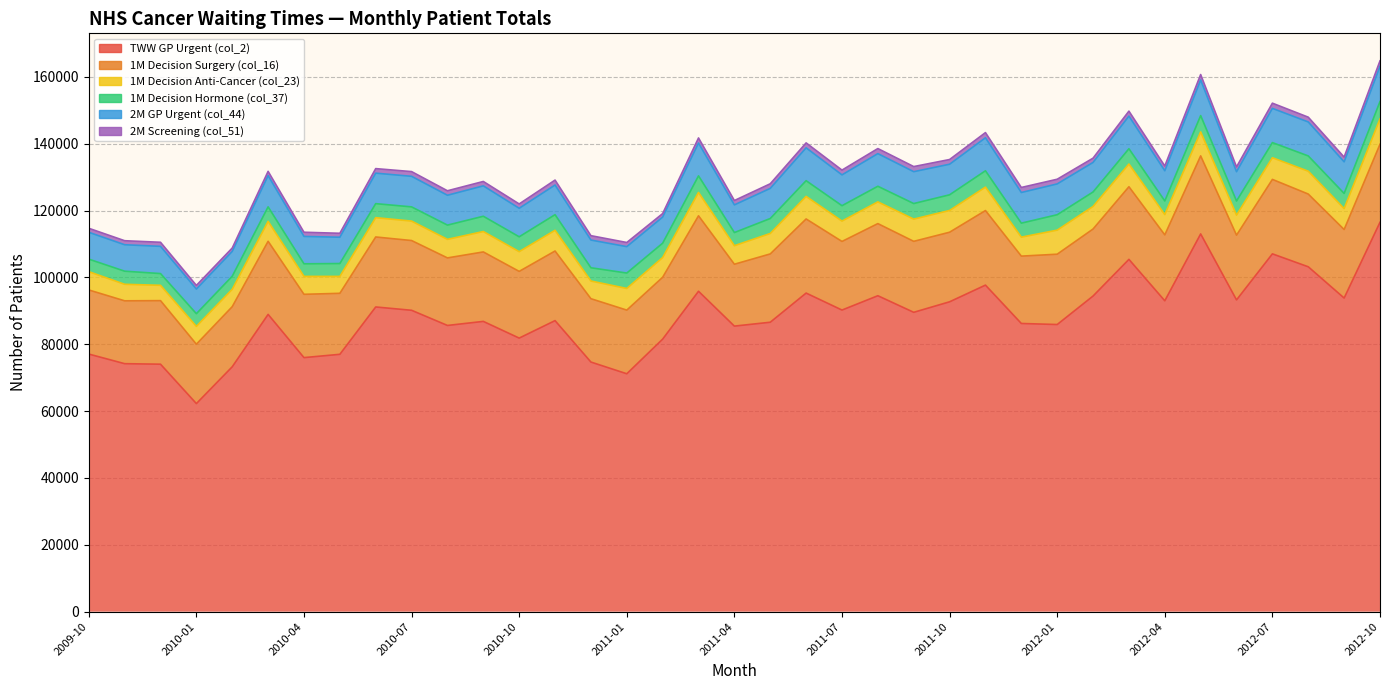

What is the sum of the 2M GP Urgent (col_44) values at 2010-04 and 2012-05?

18854